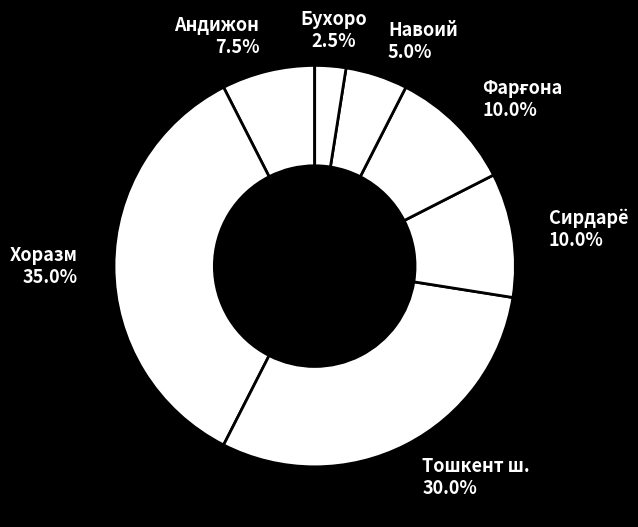

What portion of the pie excludes Тошкент ш.?

70.0%